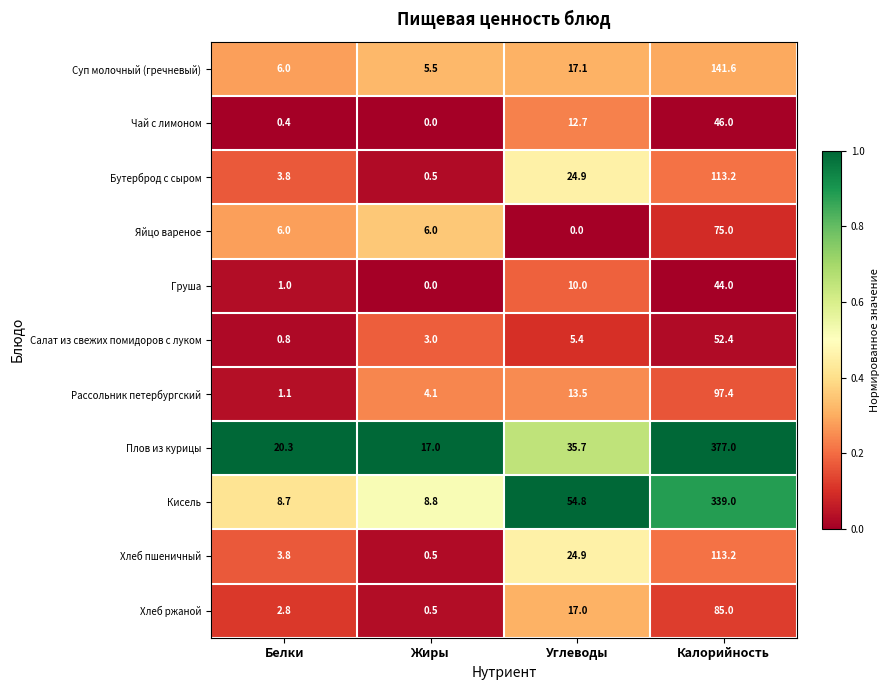

Which series has the widest spread of values?

Плов из курицы